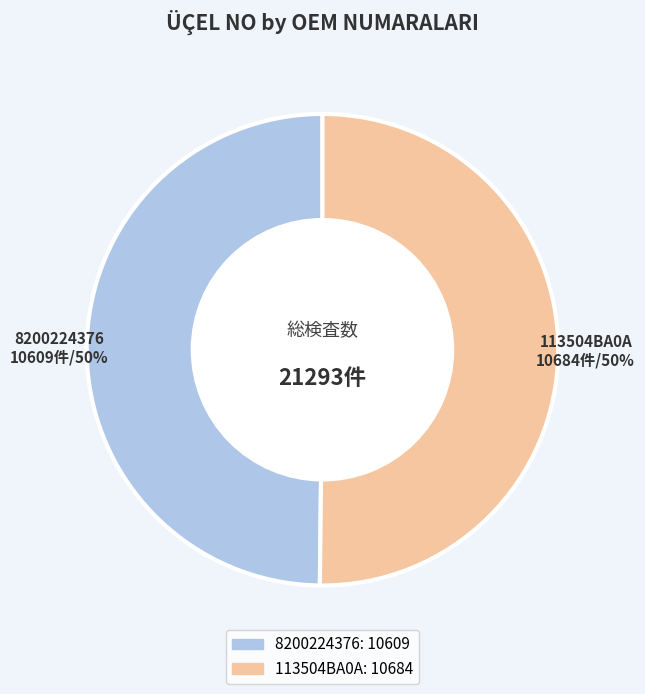

Is the sum of 8200224376 and 113504BA0A greater than half?

Yes